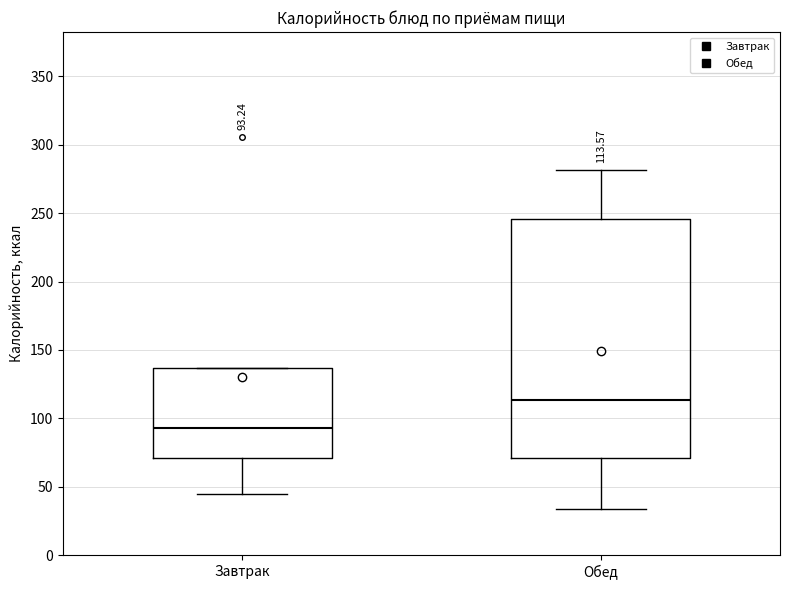

Which box is the tallest, from its lower edge to its upper edge?

Обед